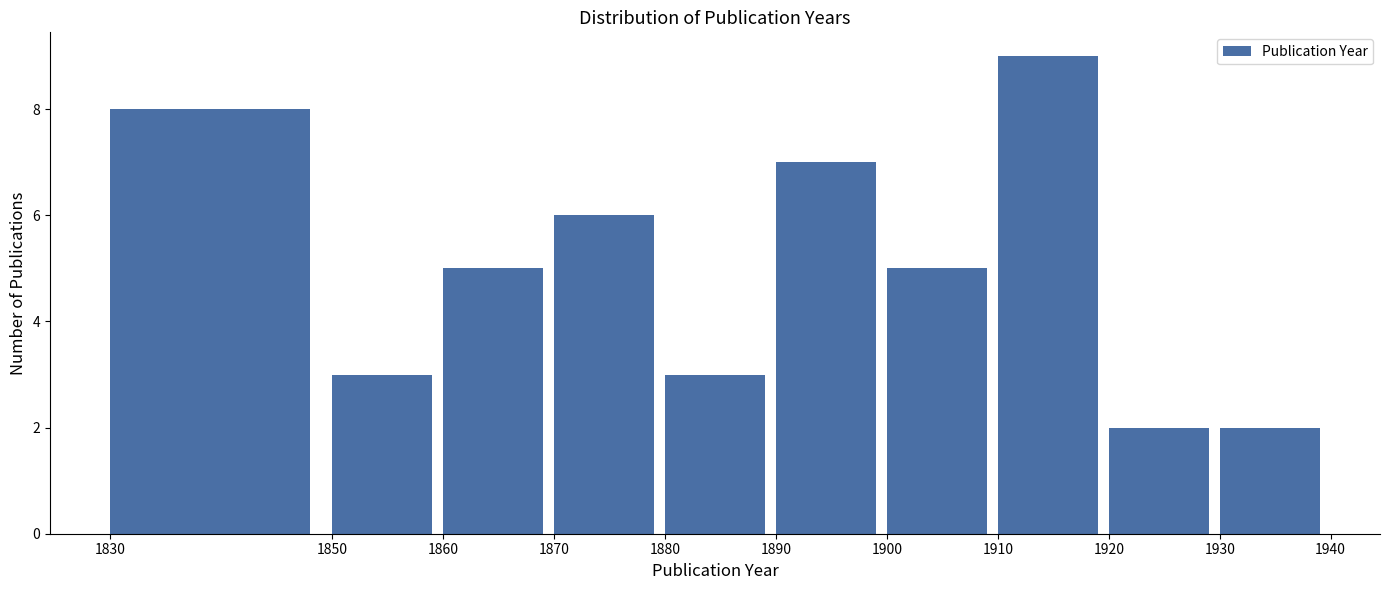

How tall is the bar that spans 1850 to 1860 on the x-axis? The values are not printed on the chart, so give them approximately, as read against the axis.

3